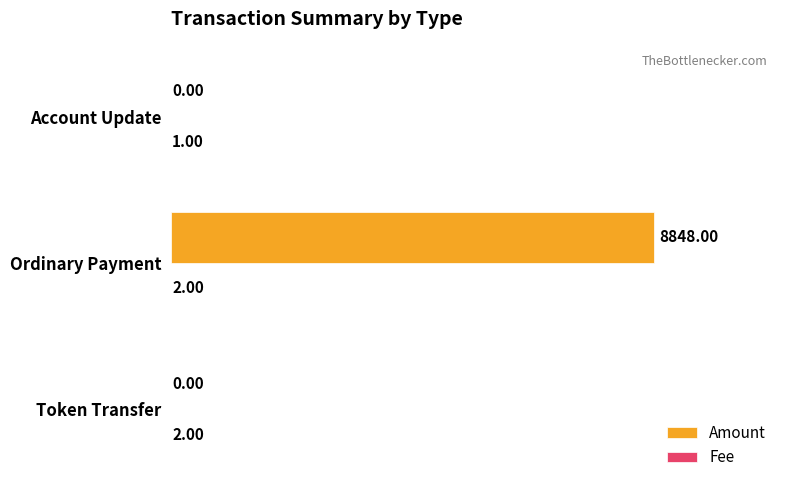

Which series has the widest spread of values?

Amount